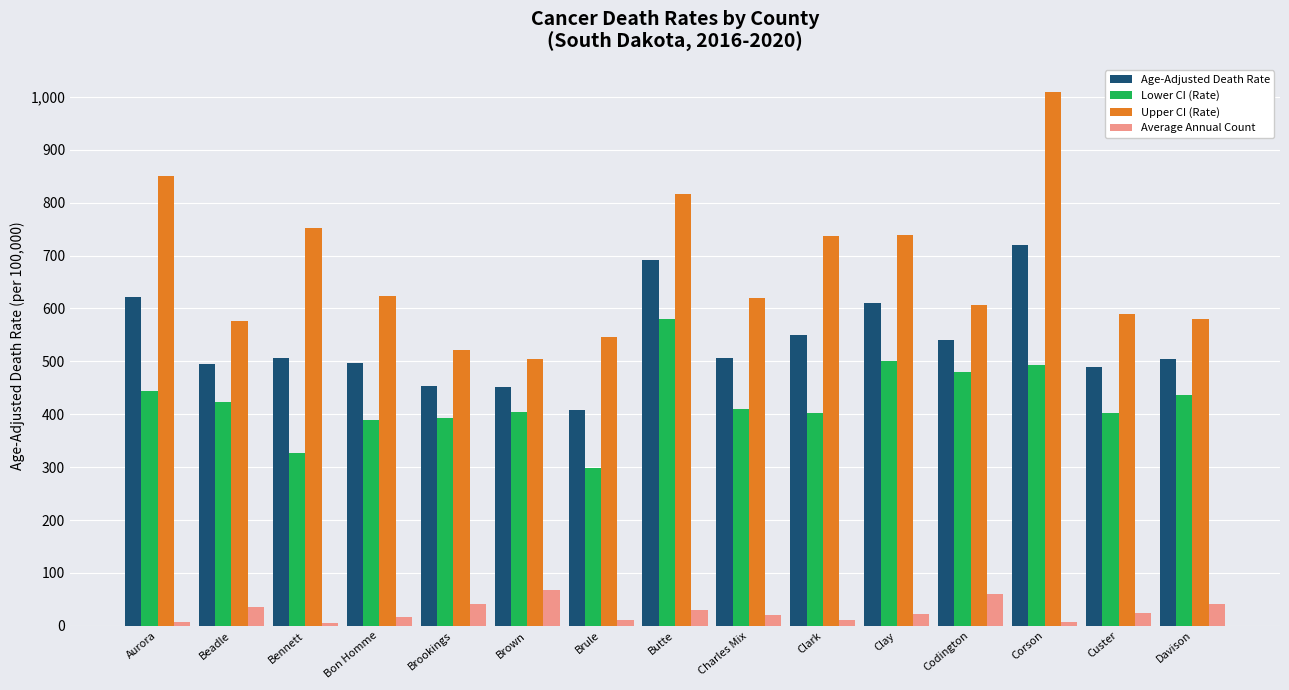

What is the total value across all series at Charles Mix?

1556.0